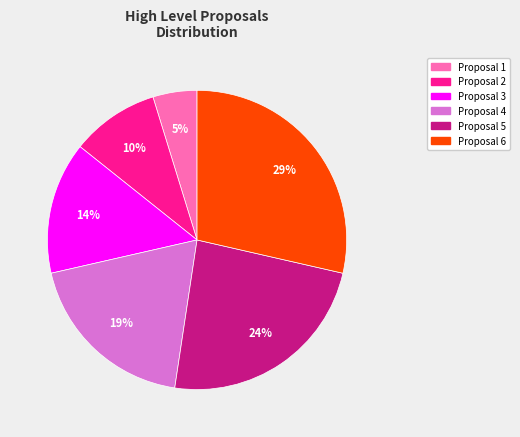

Is there any slice that represents more than half of the pie?

No